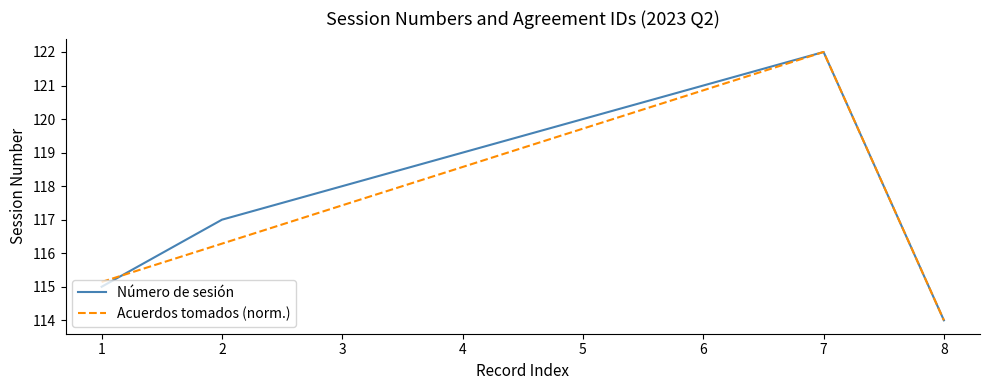

At which category does the chart reach its peak across all series?

7